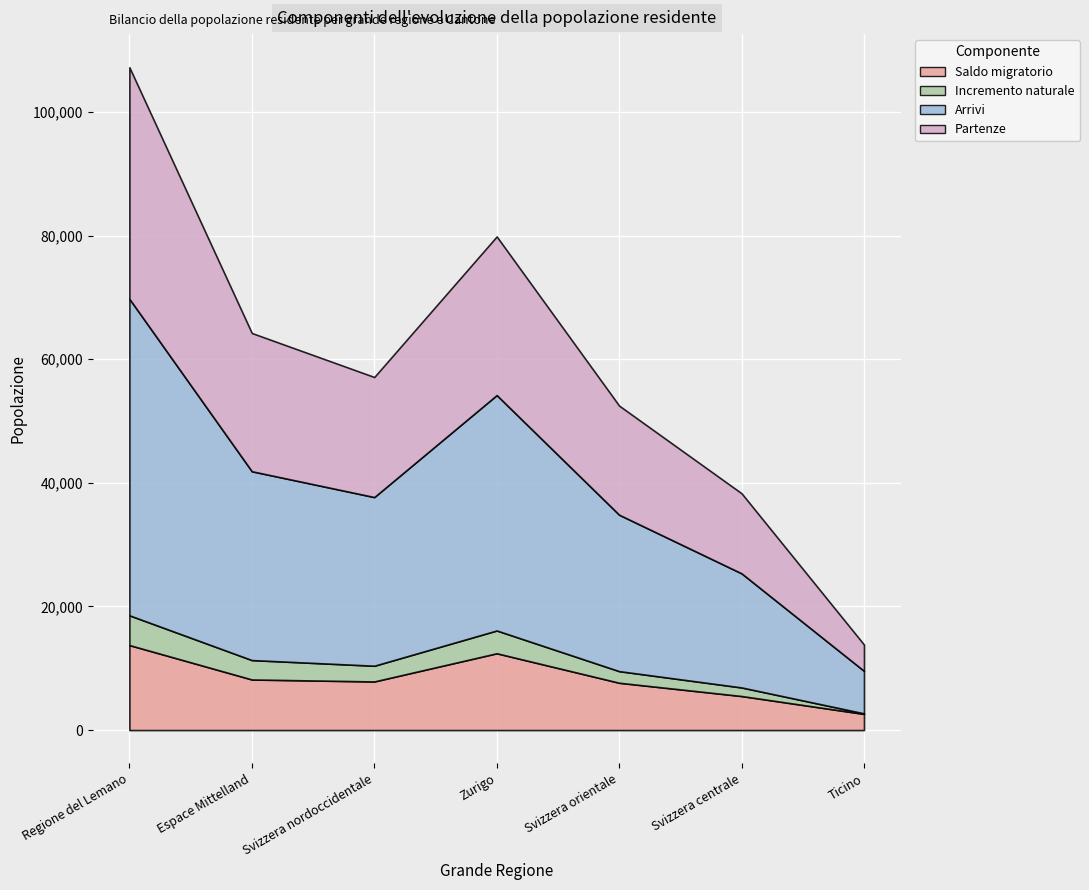

Is the value of Incremento naturale at Svizzera nordoccidentale greater than the value of Arrivi at Espace Mittelland?

No